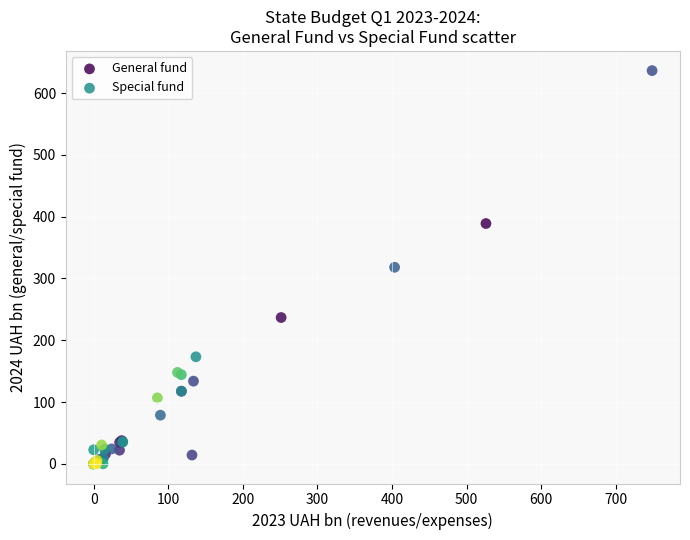

What are all the series names shown in the legend?

General fund, Special fund